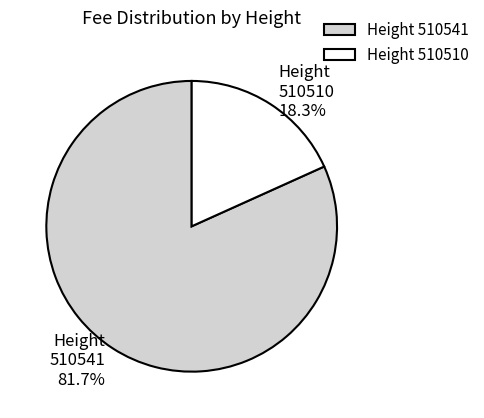

Which category has the biggest portion of the pie?

Height 510541